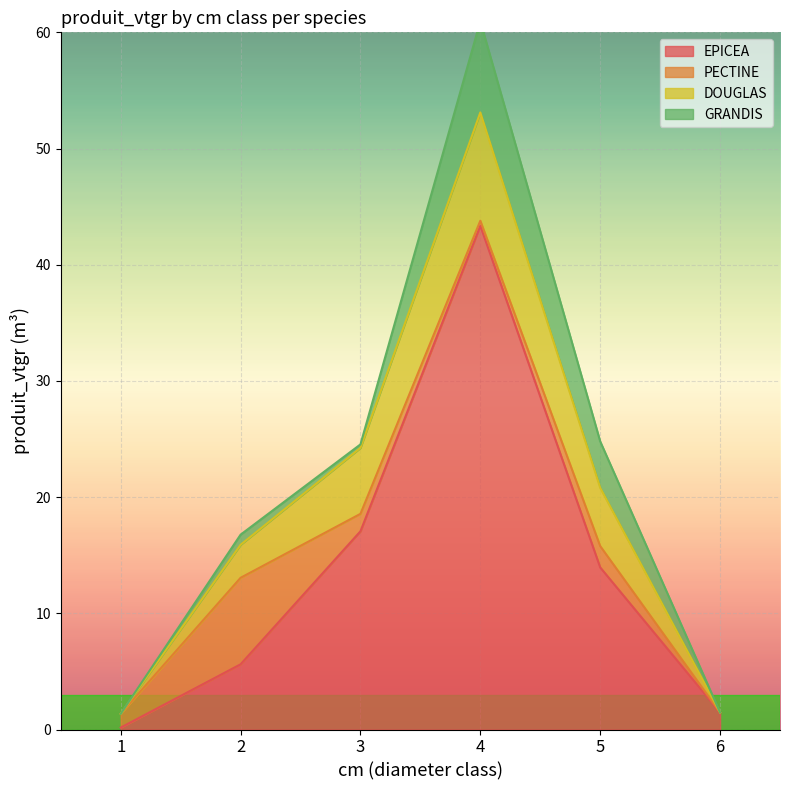

What is the value of the EPICEA point at the 2nd from the left?

5.6